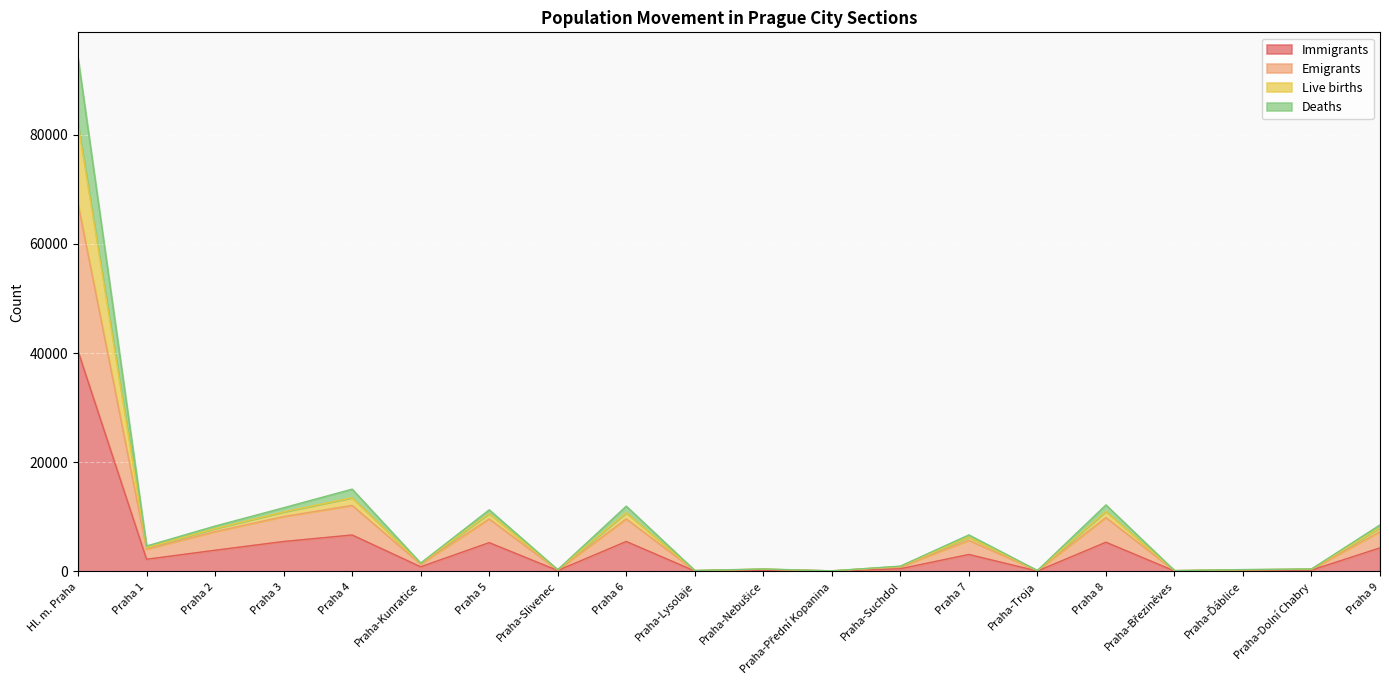

Which category has the highest value in the Immigrants series?

Hl. m. Praha